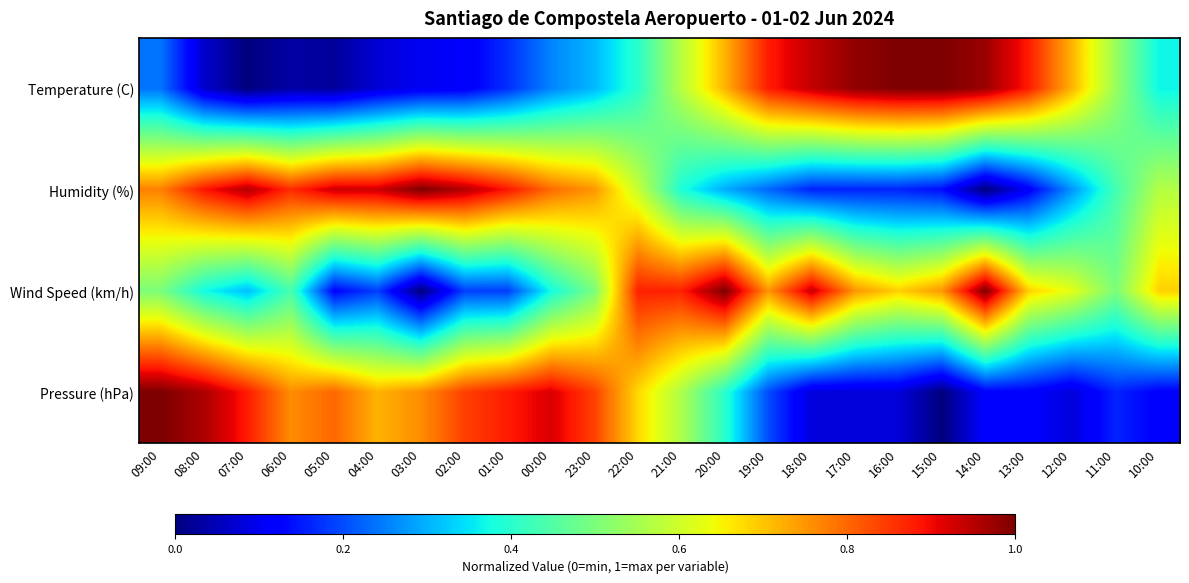

Which series has the largest range (max minus min)?

Temperature (C)